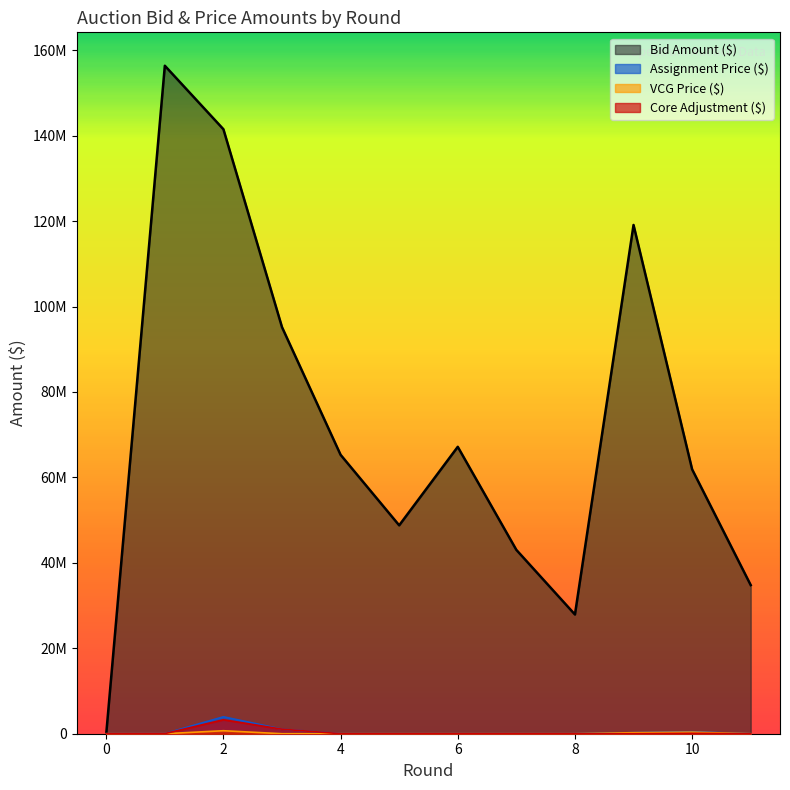

How many values in the VCG Price ($) series exceed 0?

7